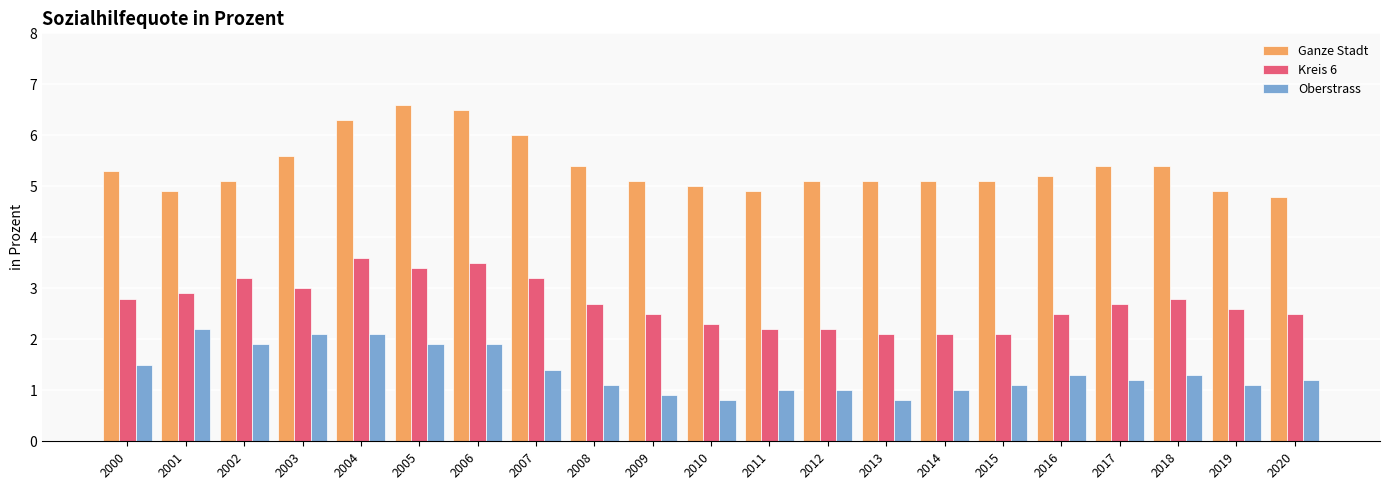

What is the total value across all series at 2013?

8.0